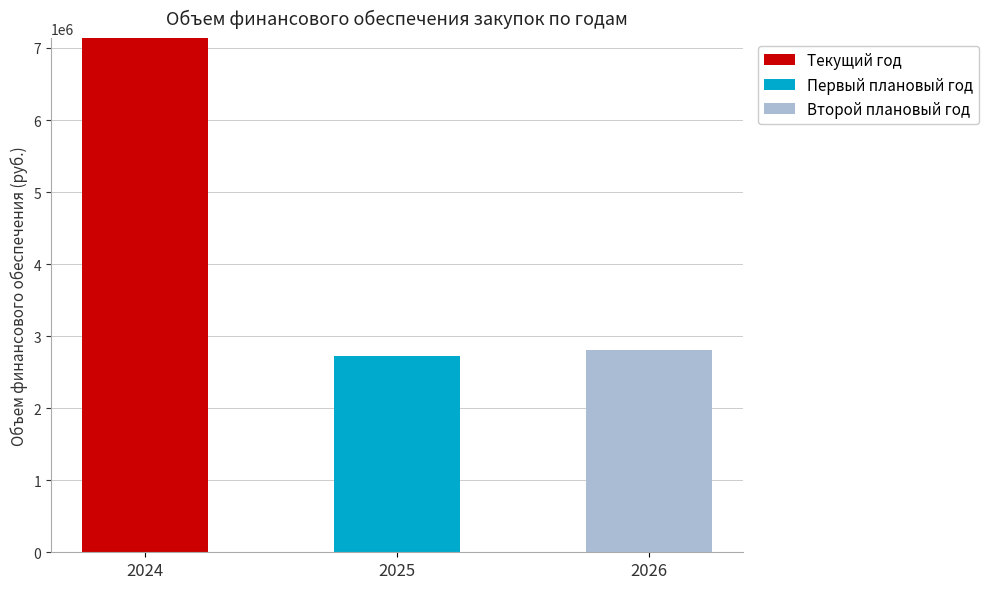

Which category has the highest value in the Текущий год series?

2024